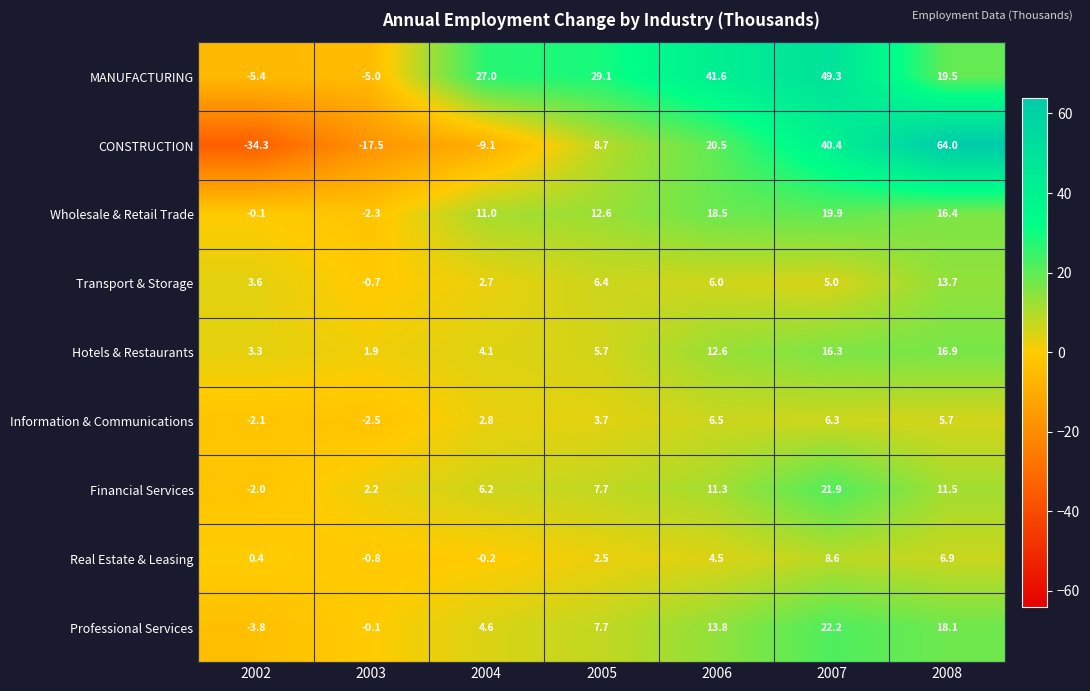

The Transport & Storage series shows 1.9 at 2007. True or false?

False